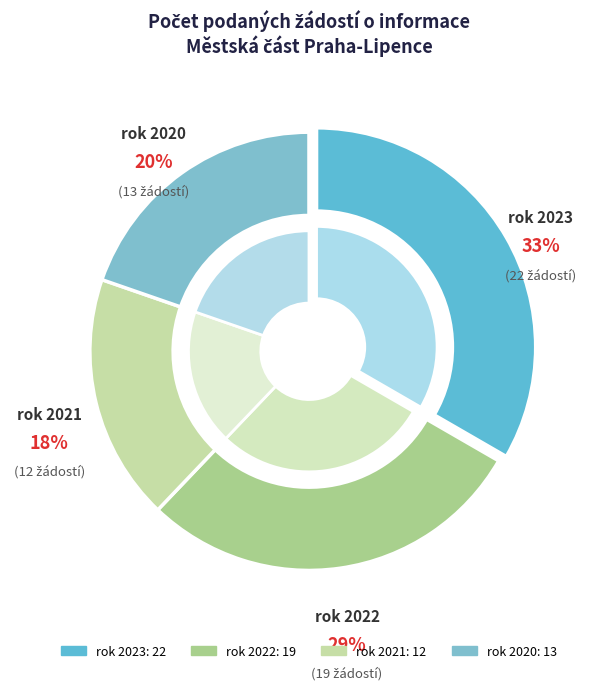

What is the ratio of the value at 2020 to the value at 2022?

0.7